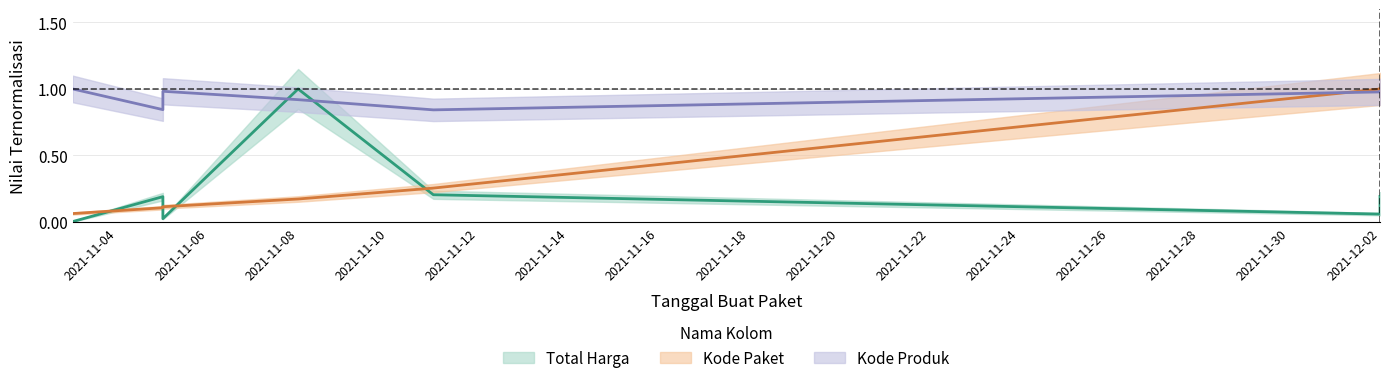

At which label is Total Harga closest to 0?

2021-11-03